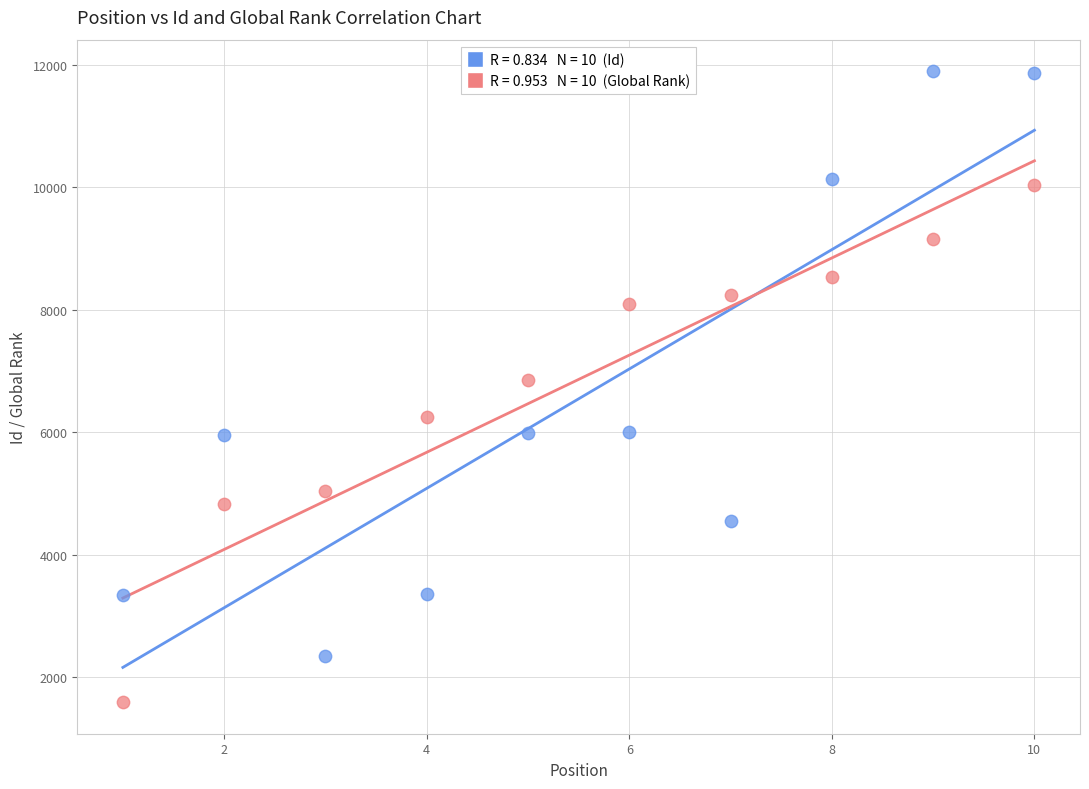

Across all data points, what is the range of Y values (max minus min)?

10299